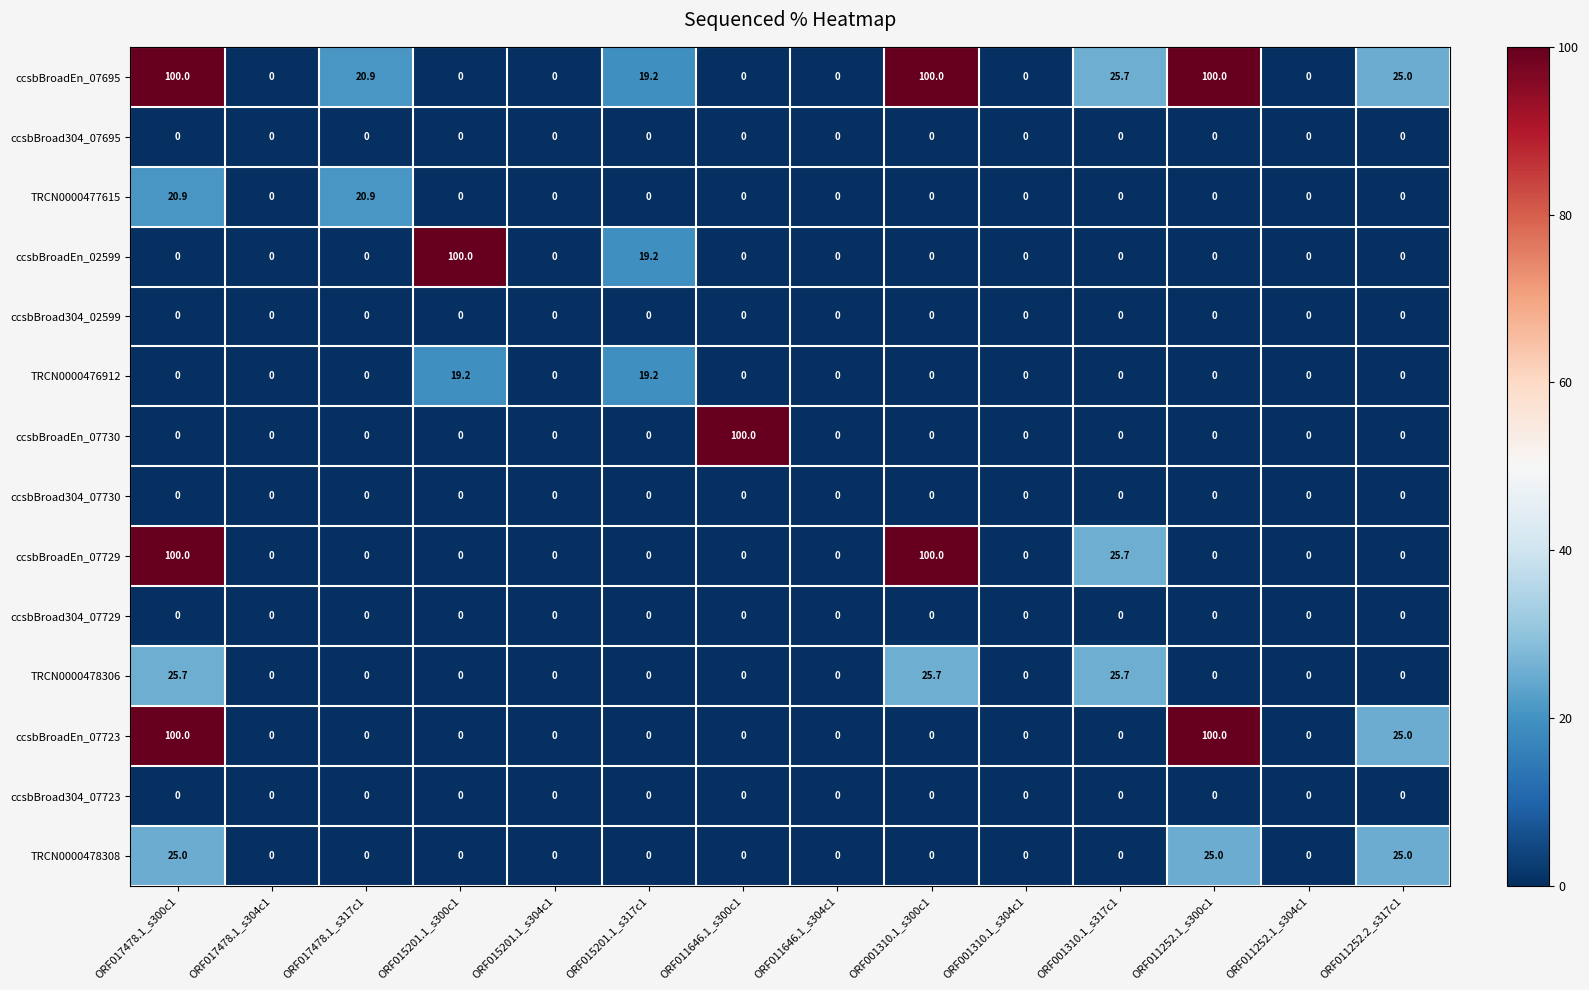

Which series changed the most between ORF015201.1_s300c1 and ORF011252.2_s317c1?

ccsbBroadEn_02599